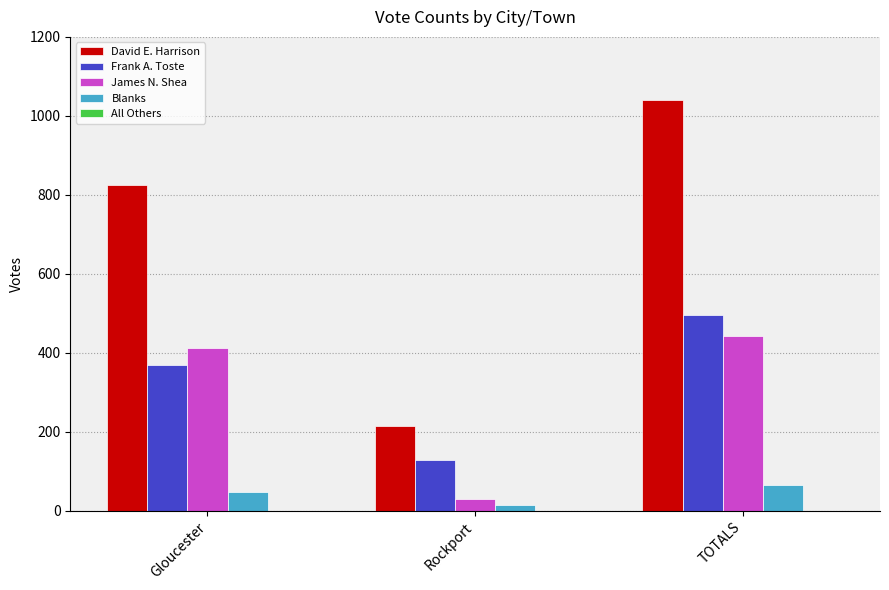

What value does the David E. Harrison series have at Rockport?

215